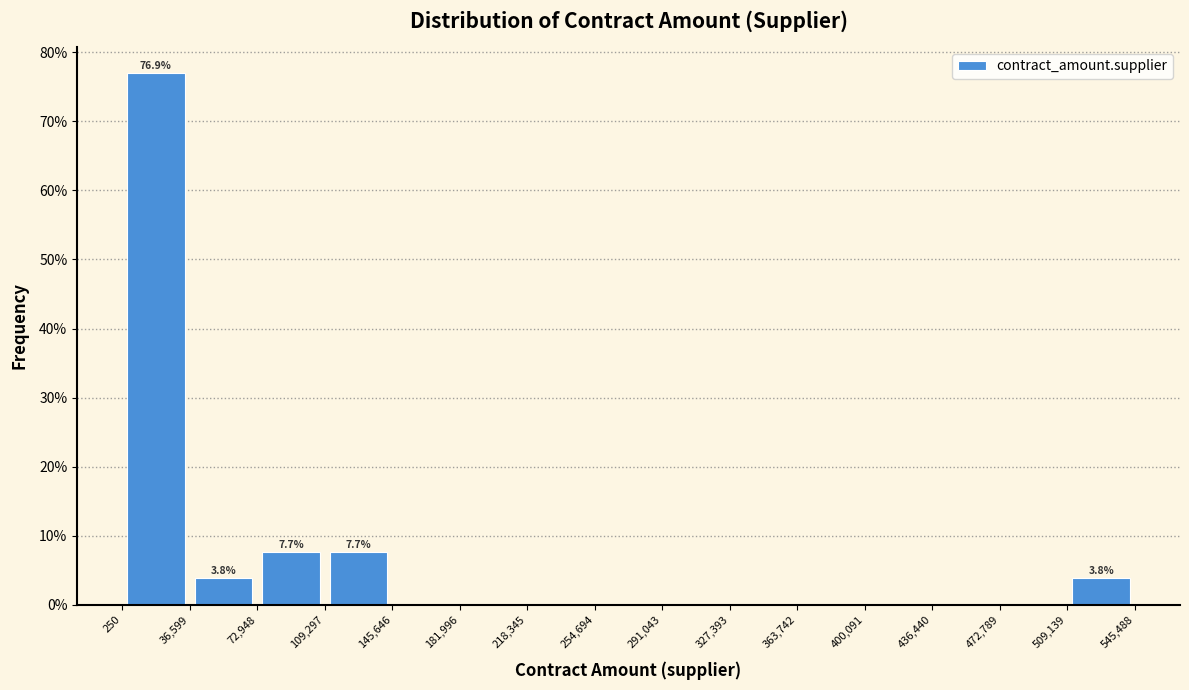

Which range on the x-axis has the tallest bar?

250 to 36,599